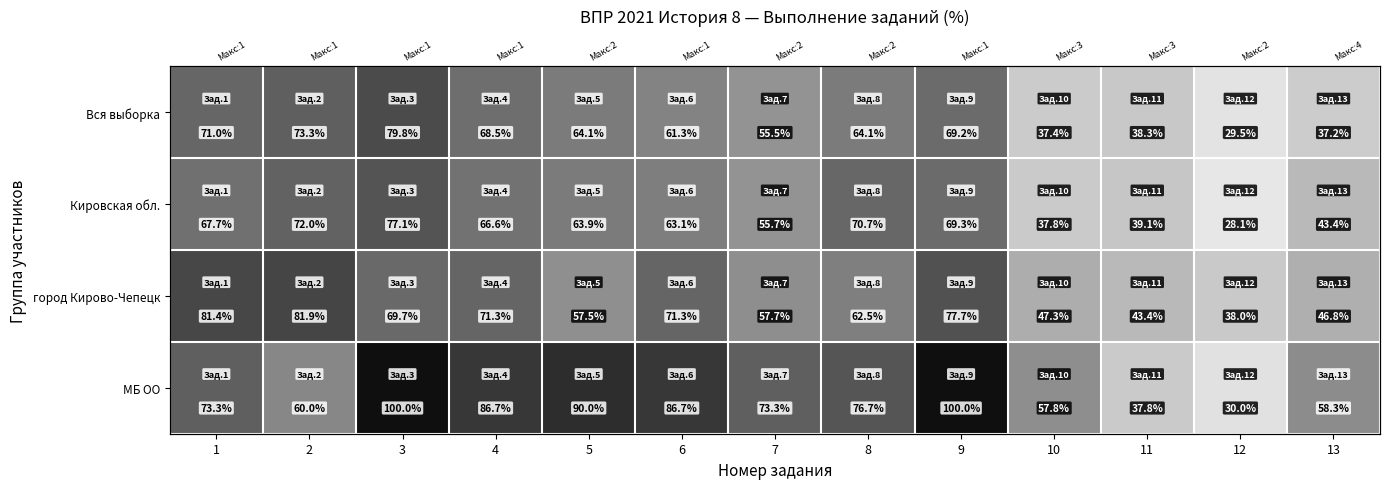

What is the minimum value shown in the chart?

28.1